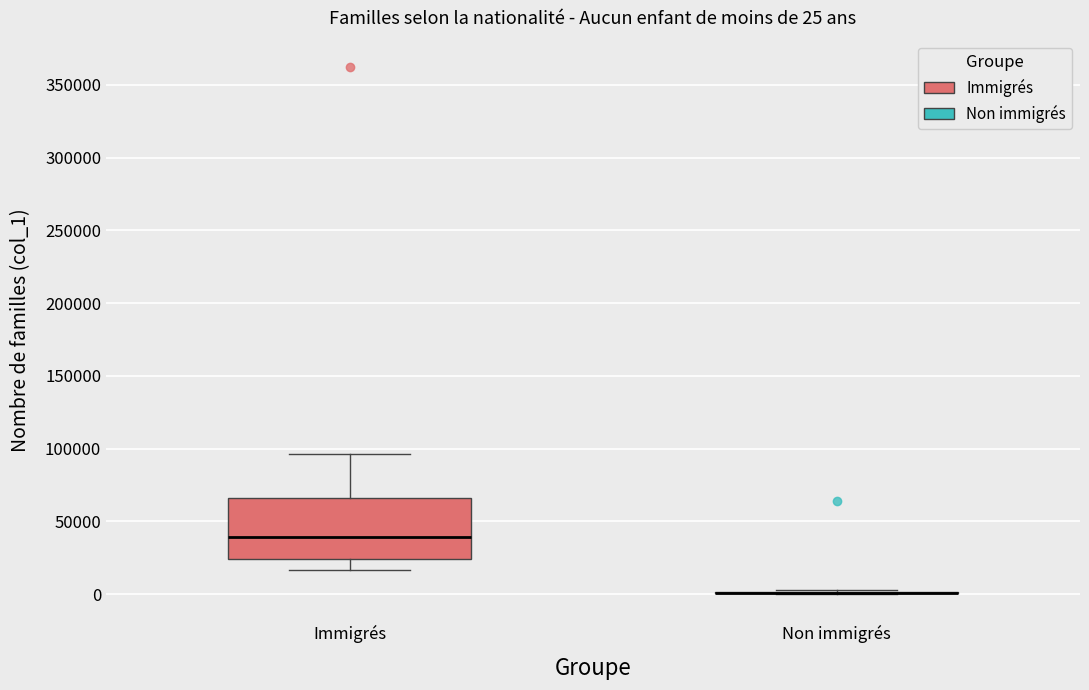

Which box is the tallest, from its lower edge to its upper edge?

Immigrés